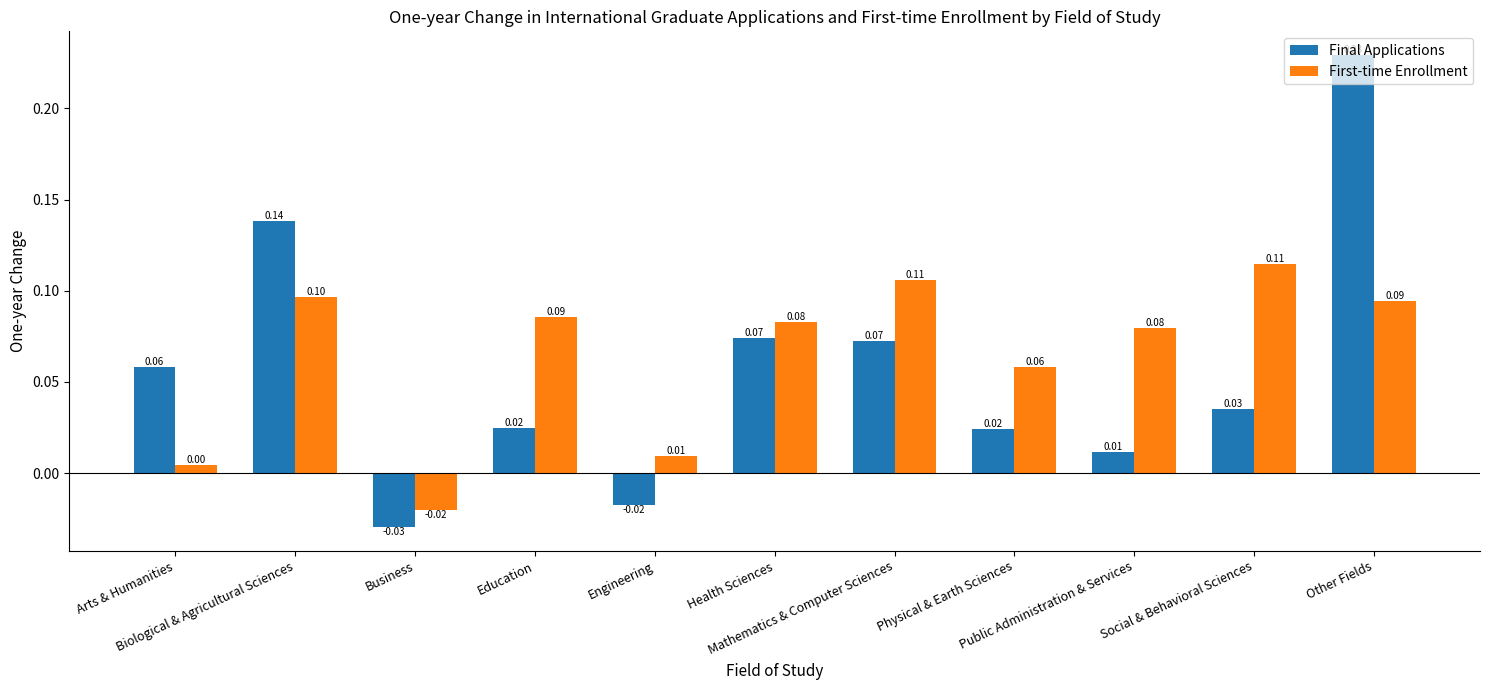

At which category is the sum across all series the highest?

Other Fields